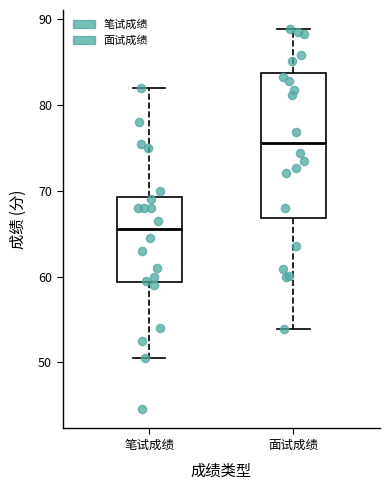

Which box has the highest median line?

面试成绩